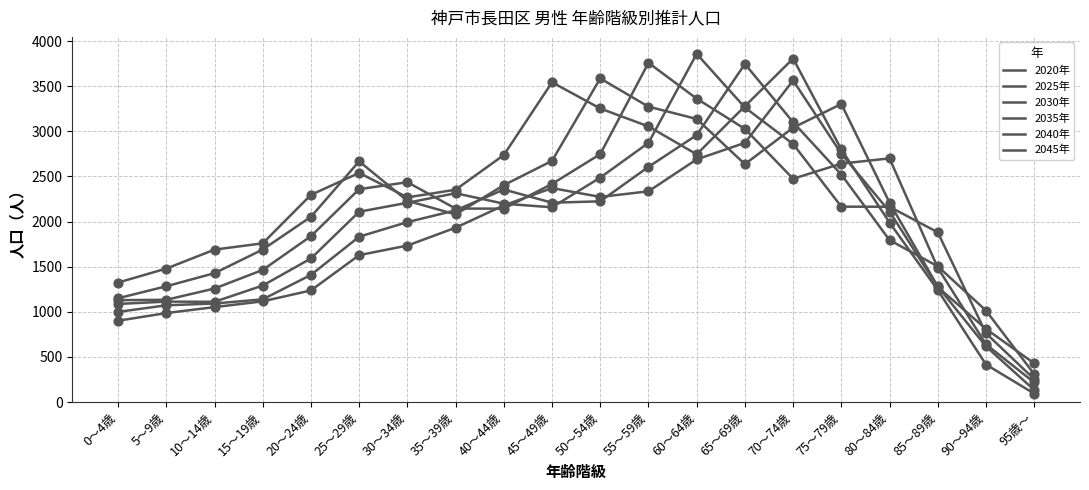

How many lines are shown in the chart?

6